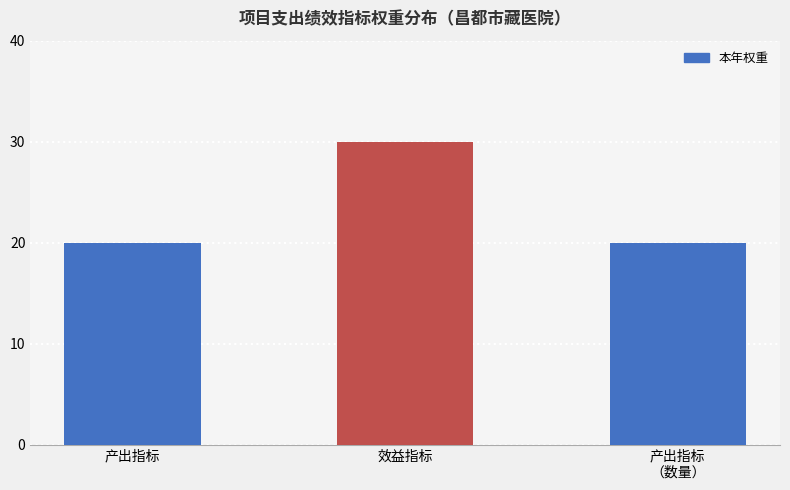

What is the change in value from 产出指标 to 效益指标?

+10